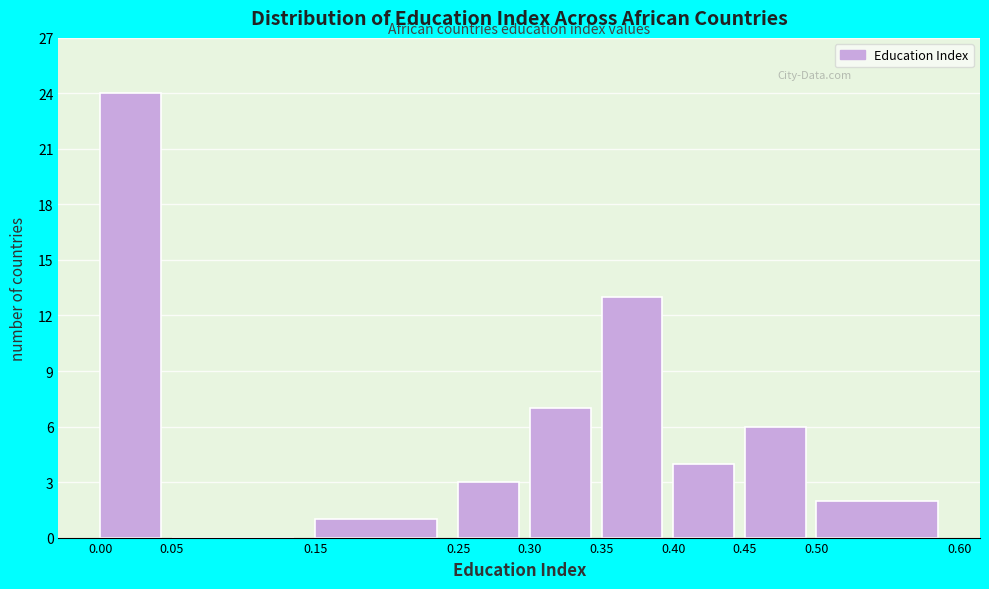

Reading left to right, list every bar in this chart as the range it spans on the x-axis followed by its height. The values are not printed on the chart, so give them approximately, as read against the axis.

0.00 to 0.05: 24
0.05 to 0.15: 0
0.15 to 0.25: 1
0.25 to 0.30: 3
0.30 to 0.35: 7
0.35 to 0.40: 13
0.40 to 0.45: 4
0.45 to 0.50: 6
0.50 to 0.60: 2